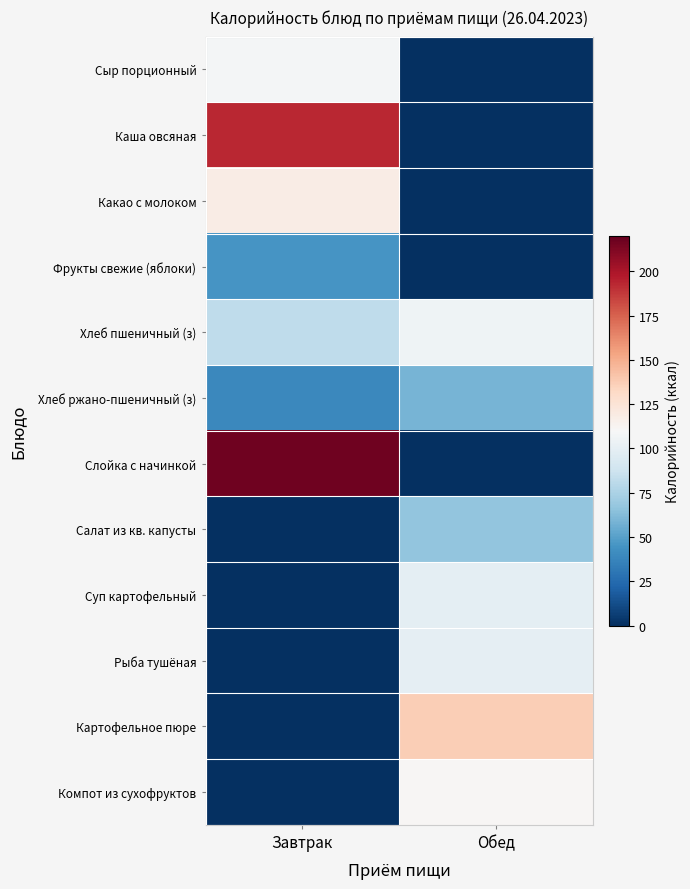

List the series in order of their peak value, lowest first.

Фрукты свежие (яблоки), Хлеб ржано-пшеничный (з), Салат из кв. капусты, Суп картофельный, Рыба тушёная, Хлеб пшеничный (з), Сыр порционный, Компот из сухофруктов, Какао с молоком, Картофельное пюре, Каша овсяная, Слойка с начинкой